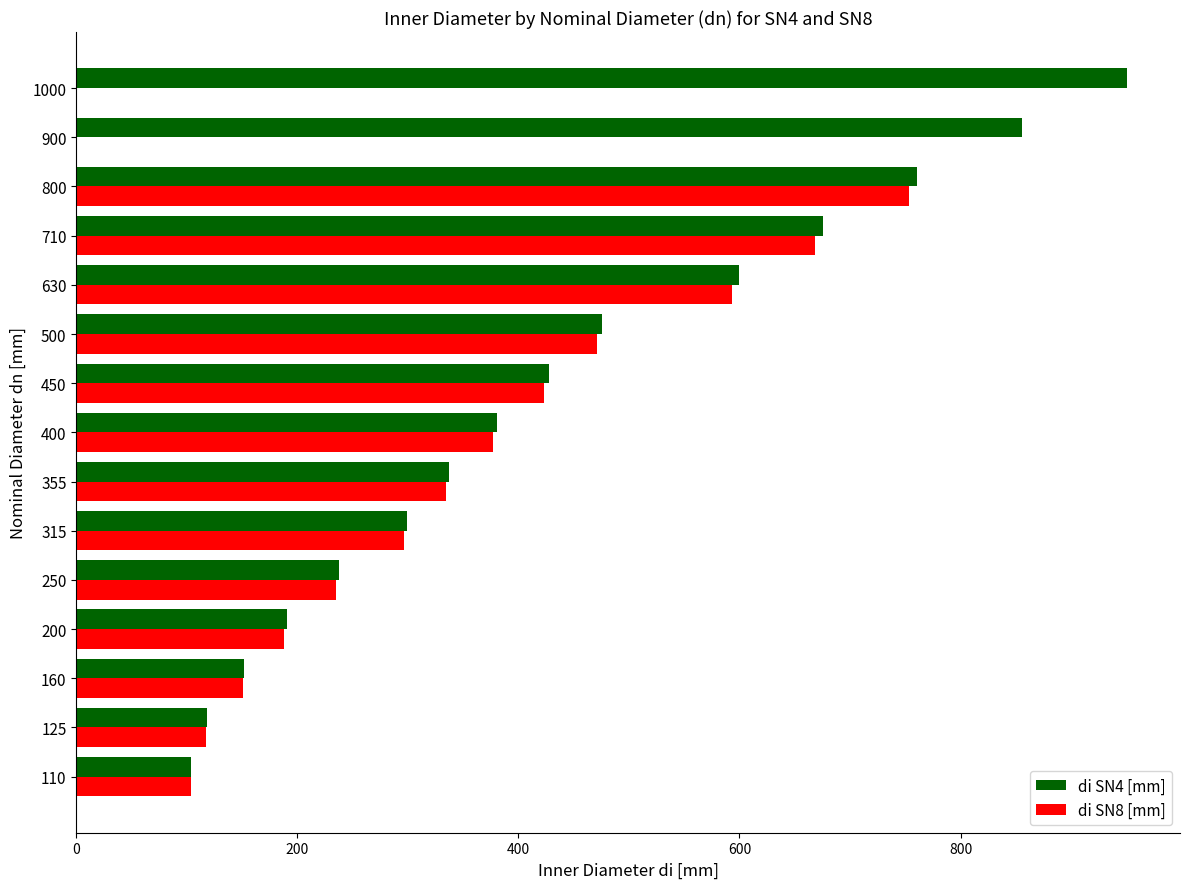

What is the difference between the maximum and second lowest values?

832.4